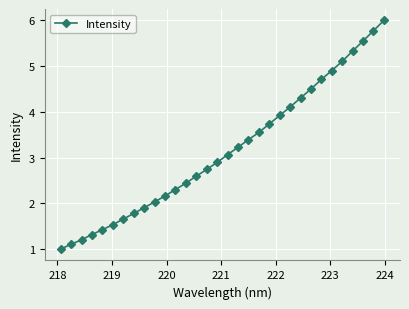

What is the greatest value displayed?

6.0